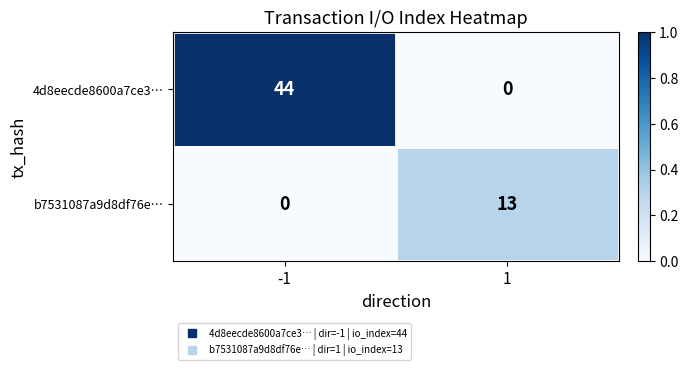

What is the difference between the maximum and minimum values in the b7531087a9d8df76e… series?

13